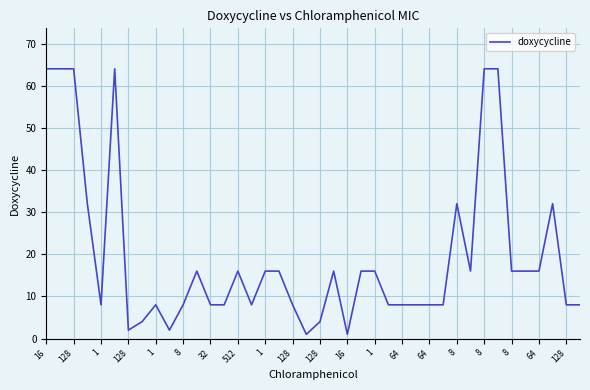

What is the maximum value shown in the chart?

64